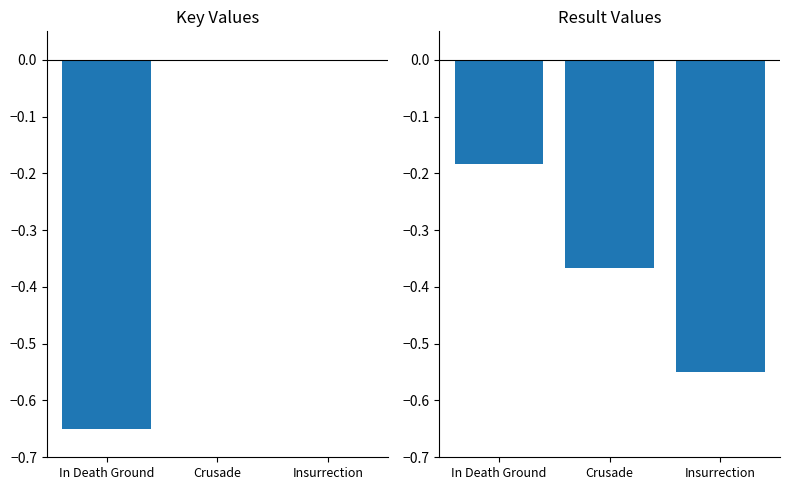

At which category is the sum across all series the highest?

Crusade